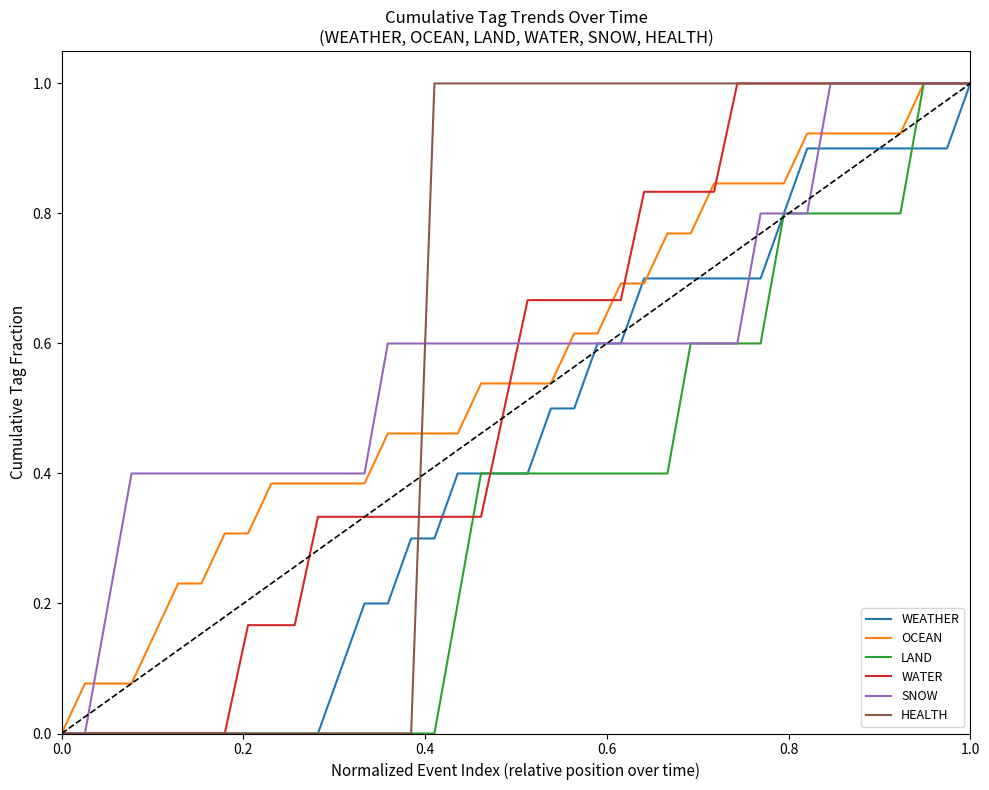

What is the highest value of the WATER series?

1.0